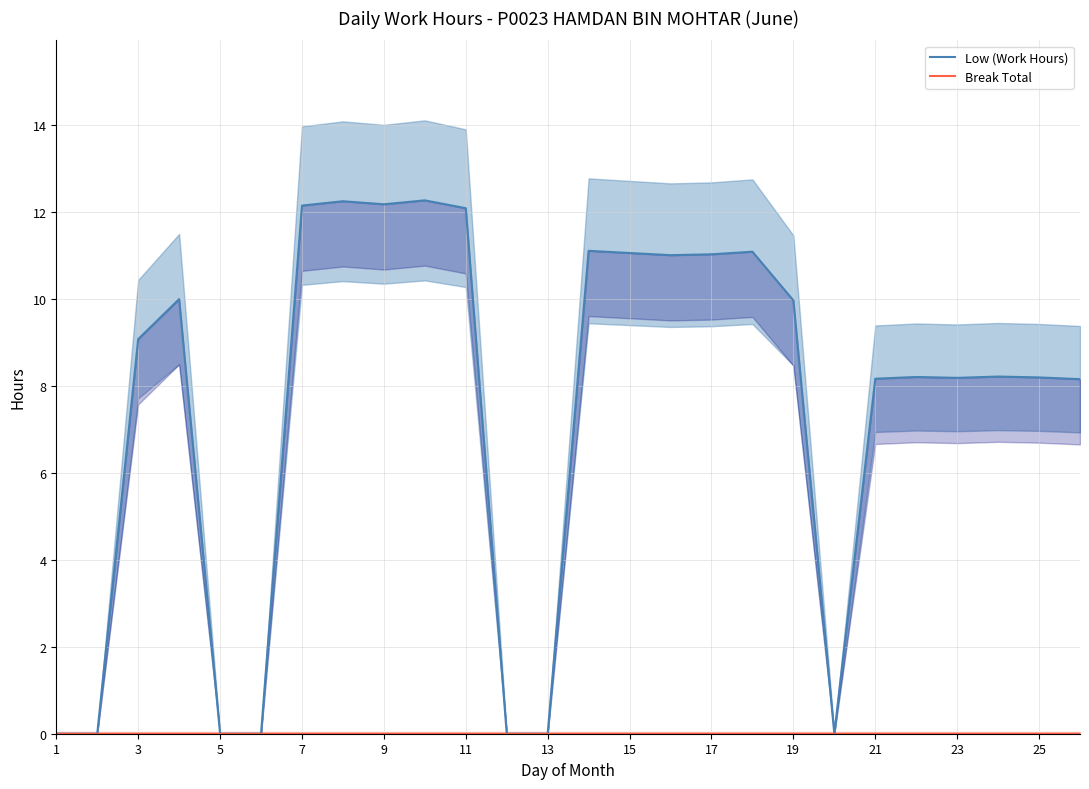

How many positive values does the Low (Work Hours) series have?

19